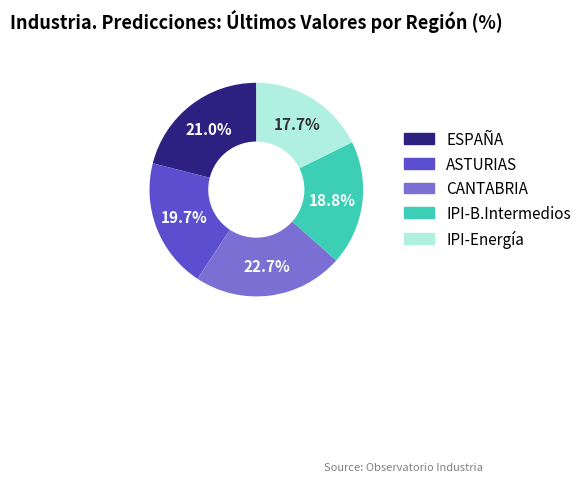

Does any single category account for the majority?

No